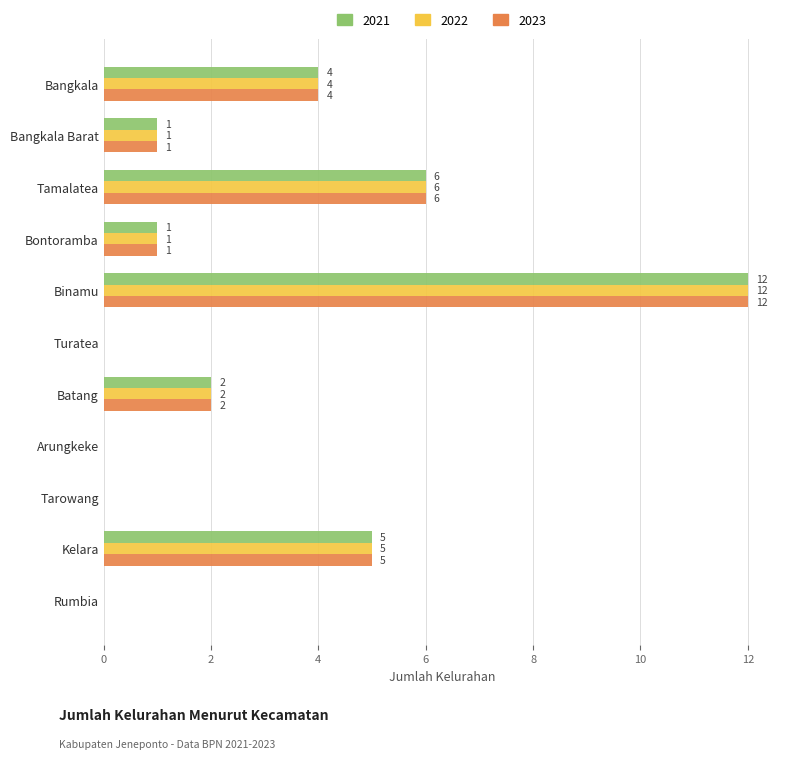

The 2021 series shows 6 at Tamalatea. True or false?

True